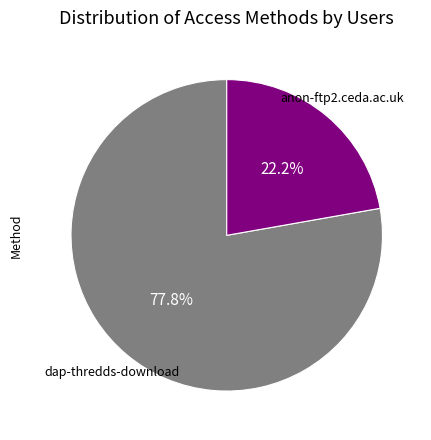

Between dap-thredds-download and anon-ftp2.ceda.ac.uk, which is larger?

dap-thredds-download